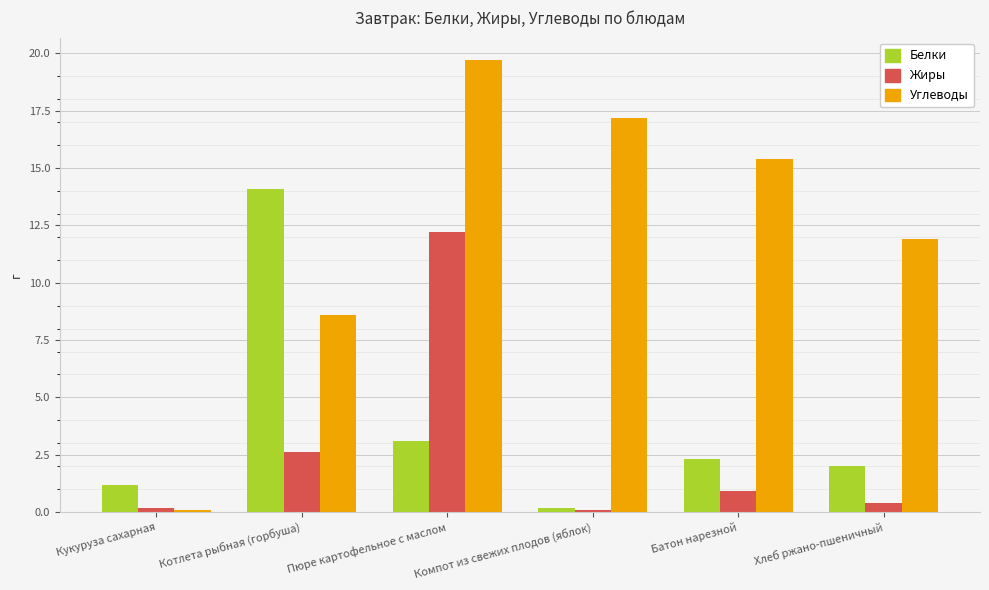

What is the label of the 4th bar from the right?

Пюре картофельное с маслом